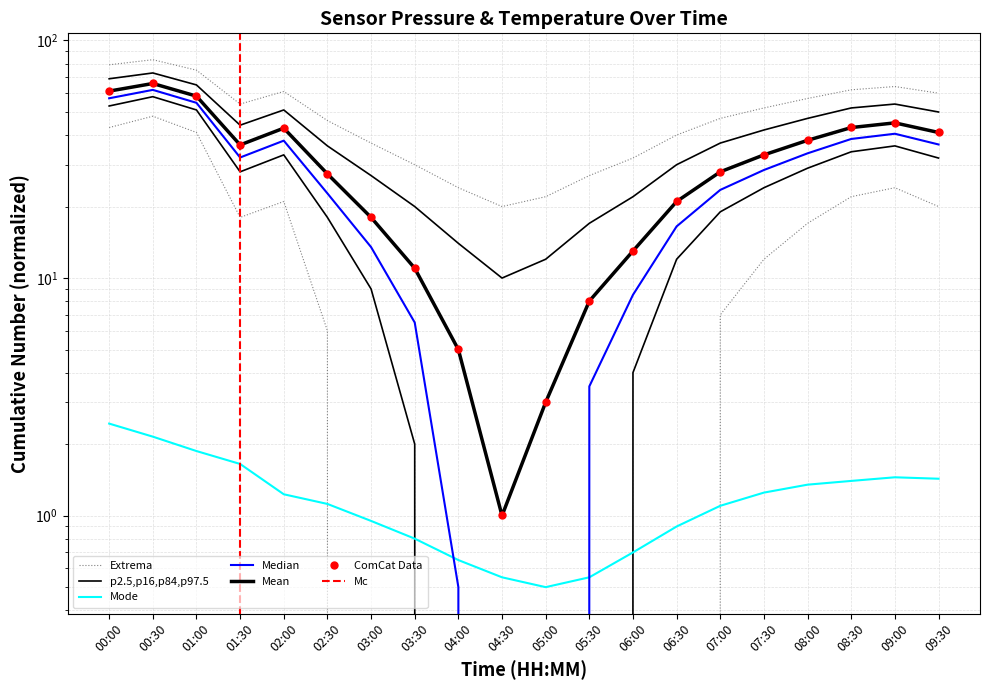

Is it true that temperature equals 0.7 at 08:30?

False